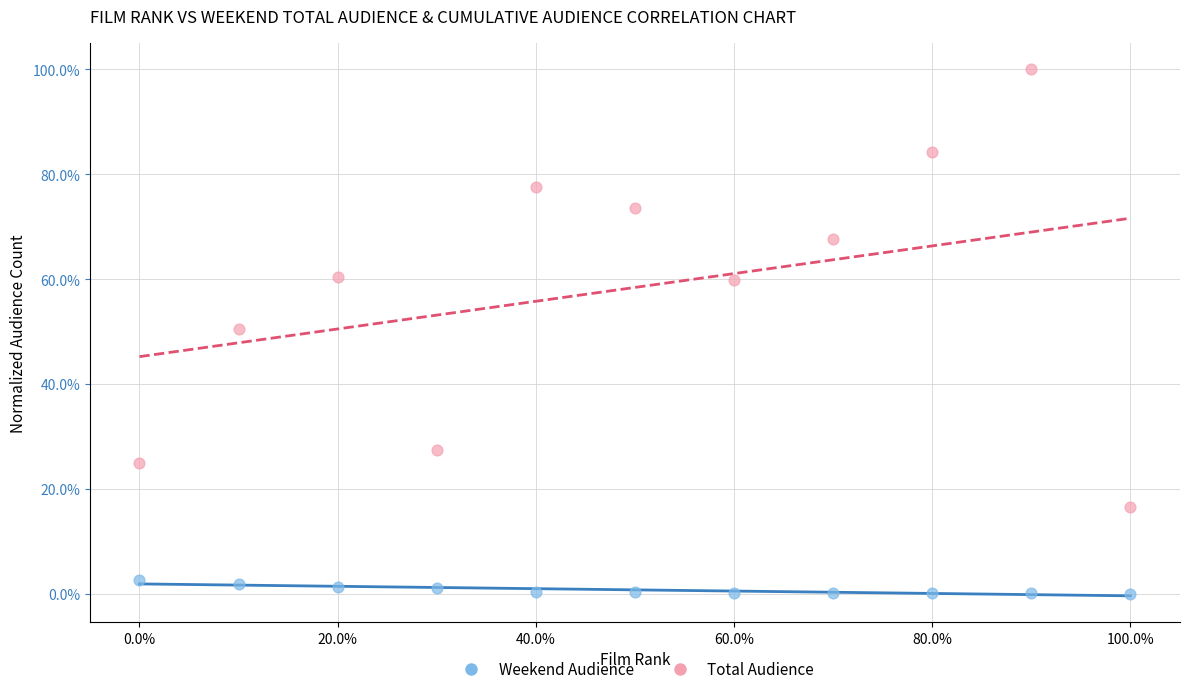

Which series contains the lowest Y value?

Weekend Audience